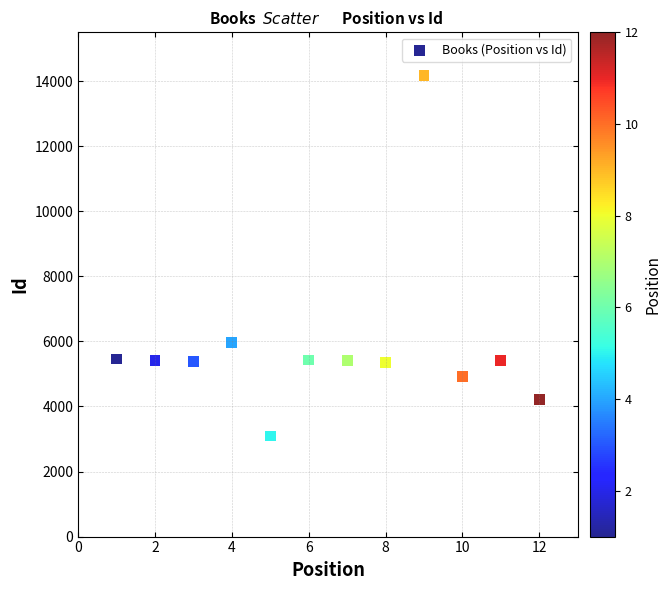

What is the average X value?

6